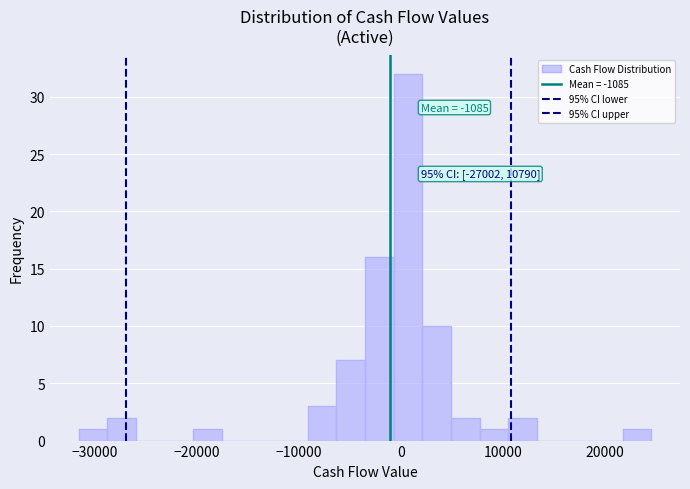

Read against the x-axis, roughly where is the centre of the tallest bar?

1000